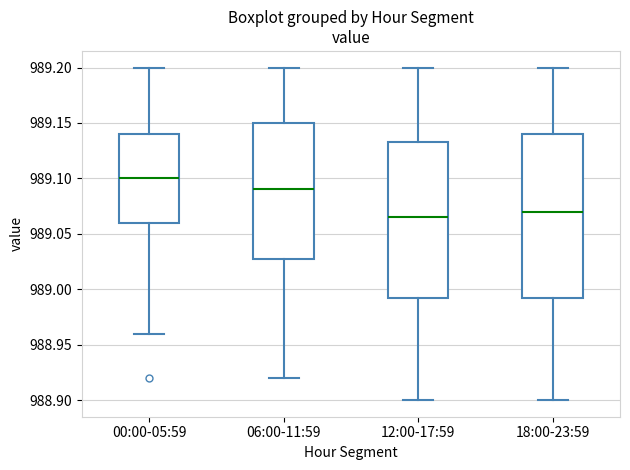

Reading left to right, read every box against the y-axis: the position of its median line, the range the box covers, and the ends of its whiskers. The values are not printed on the chart, so give them approximately, as read against the axis.

00:00-05:59: median 989.100, box 989.060 to 989.140, whiskers 988.960 to 989.200
06:00-11:59: median 989.090, box 989.030 to 989.150, whiskers 988.920 to 989.200
12:00-17:59: median 989.065, box 988.995 to 989.135, whiskers 988.900 to 989.200
18:00-23:59: median 989.070, box 988.995 to 989.140, whiskers 988.900 to 989.200